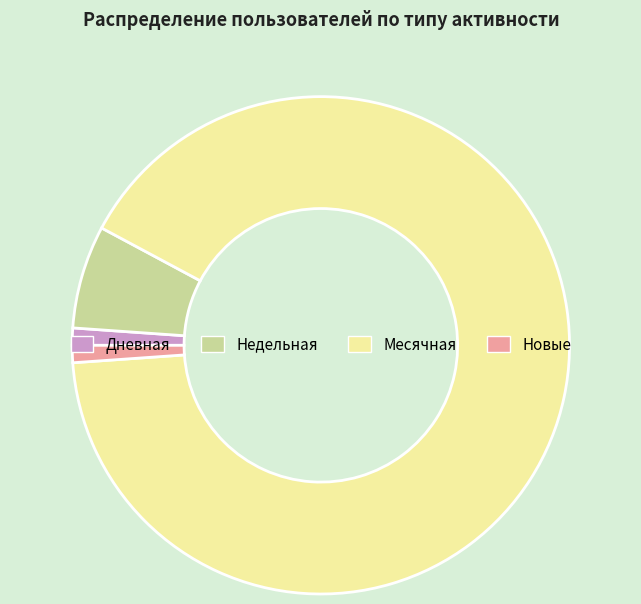

Is there a majority slice in this chart?

Yes